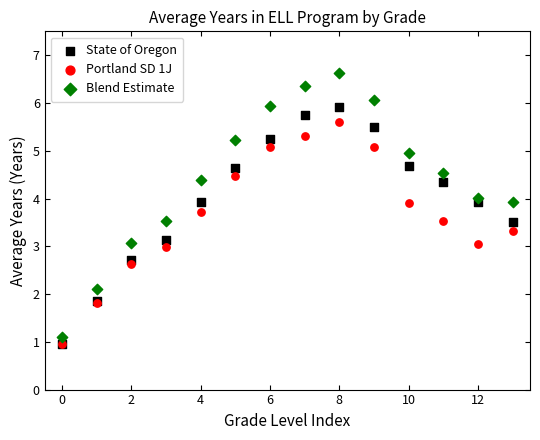

What are all the series names shown in the legend?

State of Oregon, Portland SD 1J, Blend Estimate